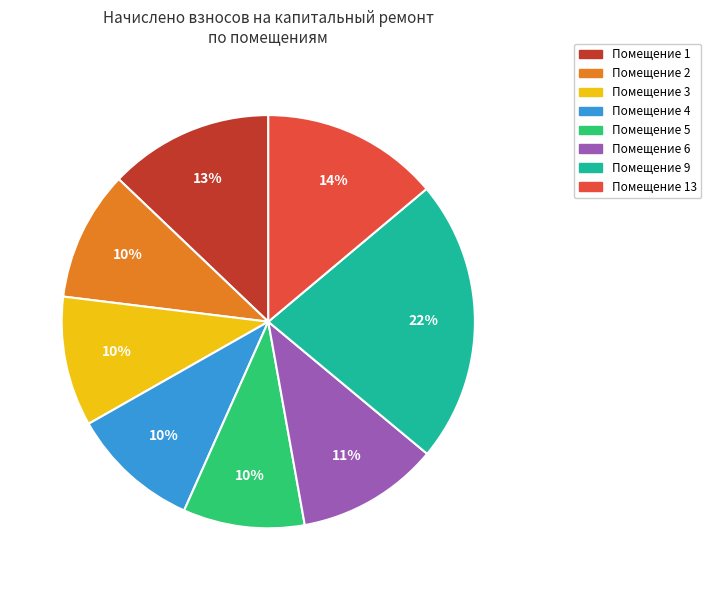

Is there any slice that represents more than half of the pie?

No